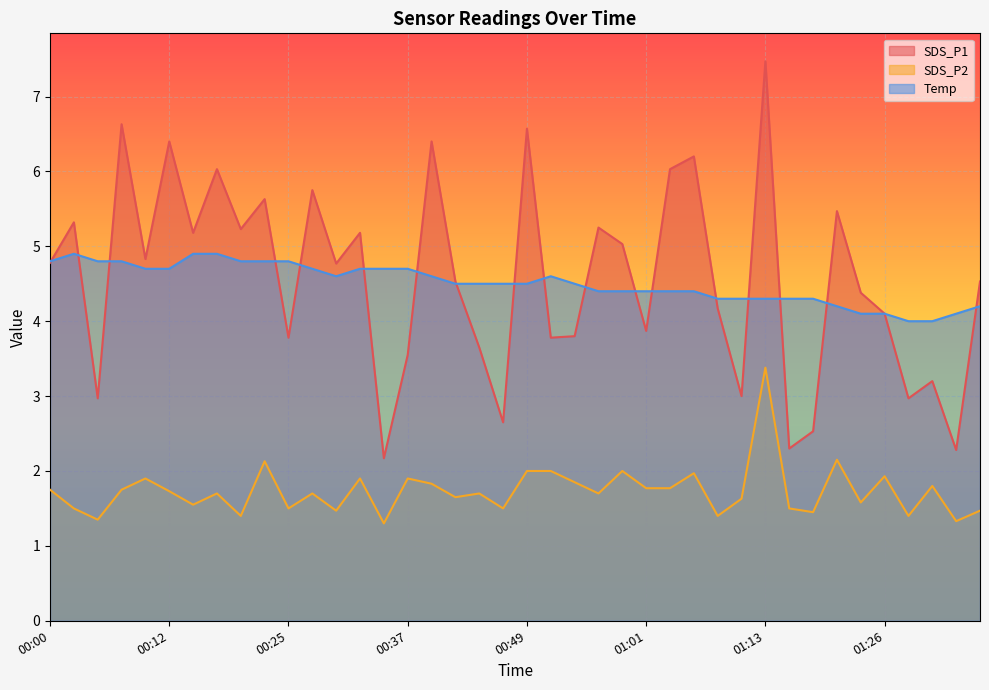

What is the value of the SDS_P2 point at the 10th from the left?

2.1